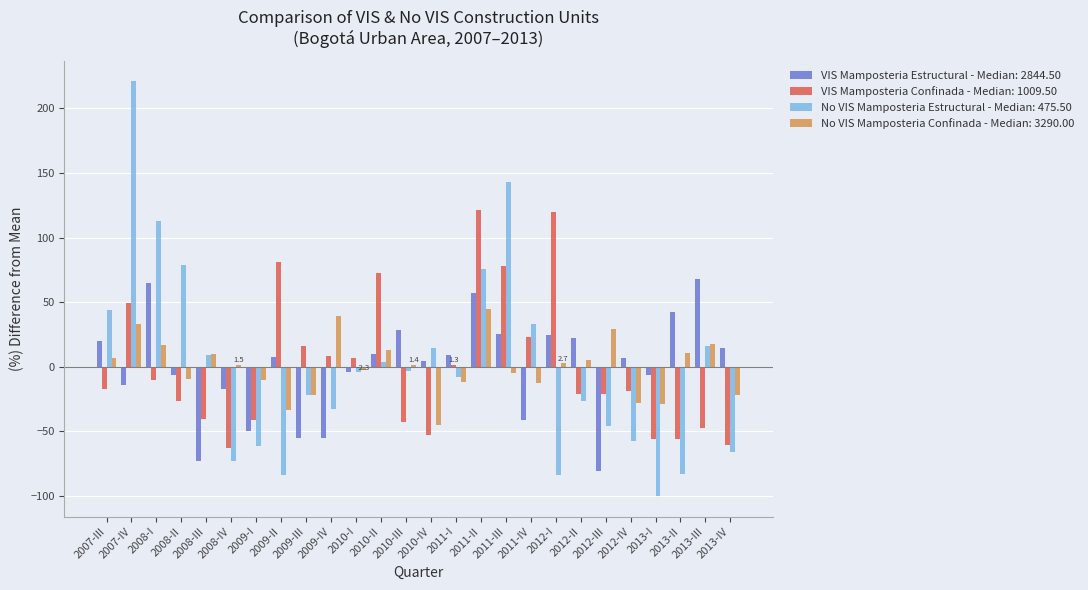

The value of No VIS Mamposteria Estructural - Median: 475.50 at 2007-III is 44.2. True or false?

True